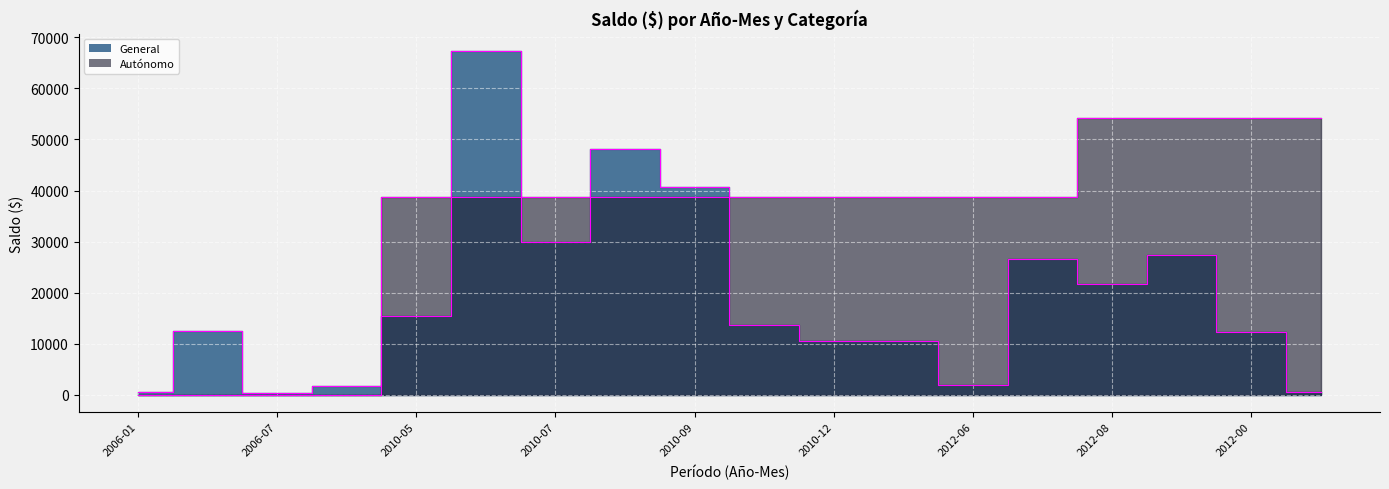

At which label does General first exceed 13586?

2010-05